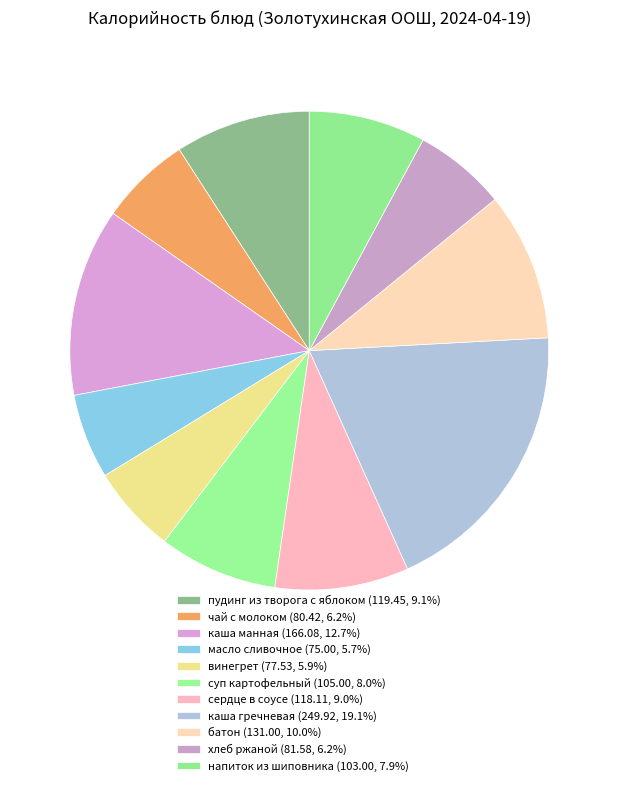

Is there any slice that represents more than half of the pie?

No